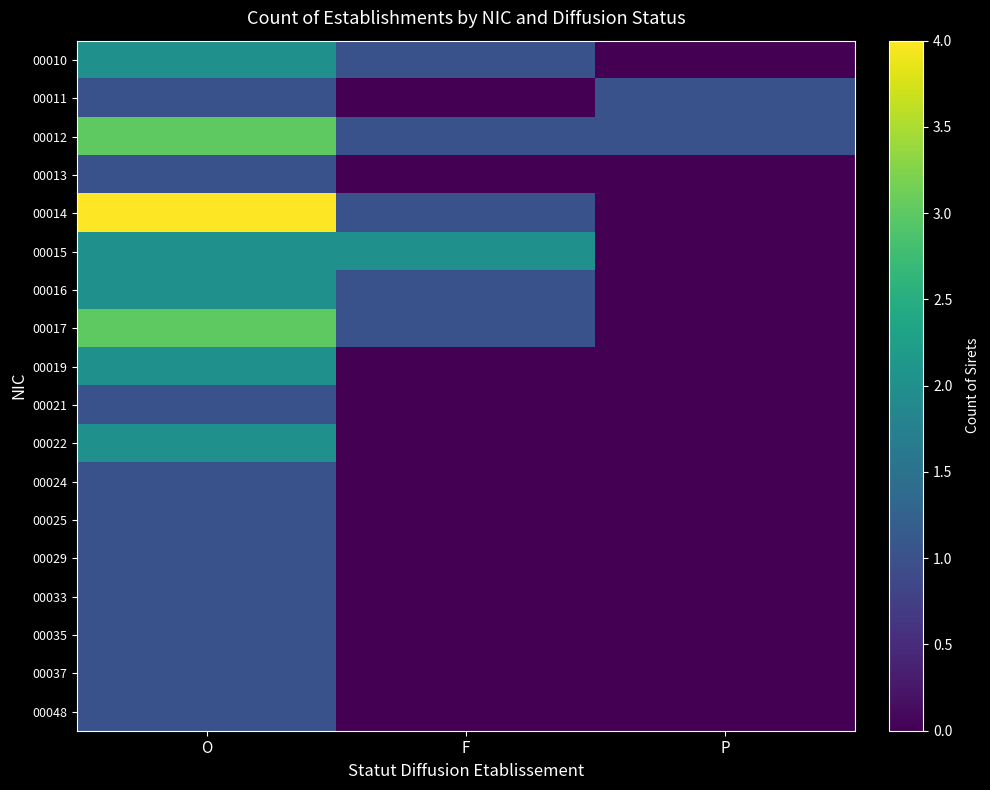

What is the total value across all series at F?

7